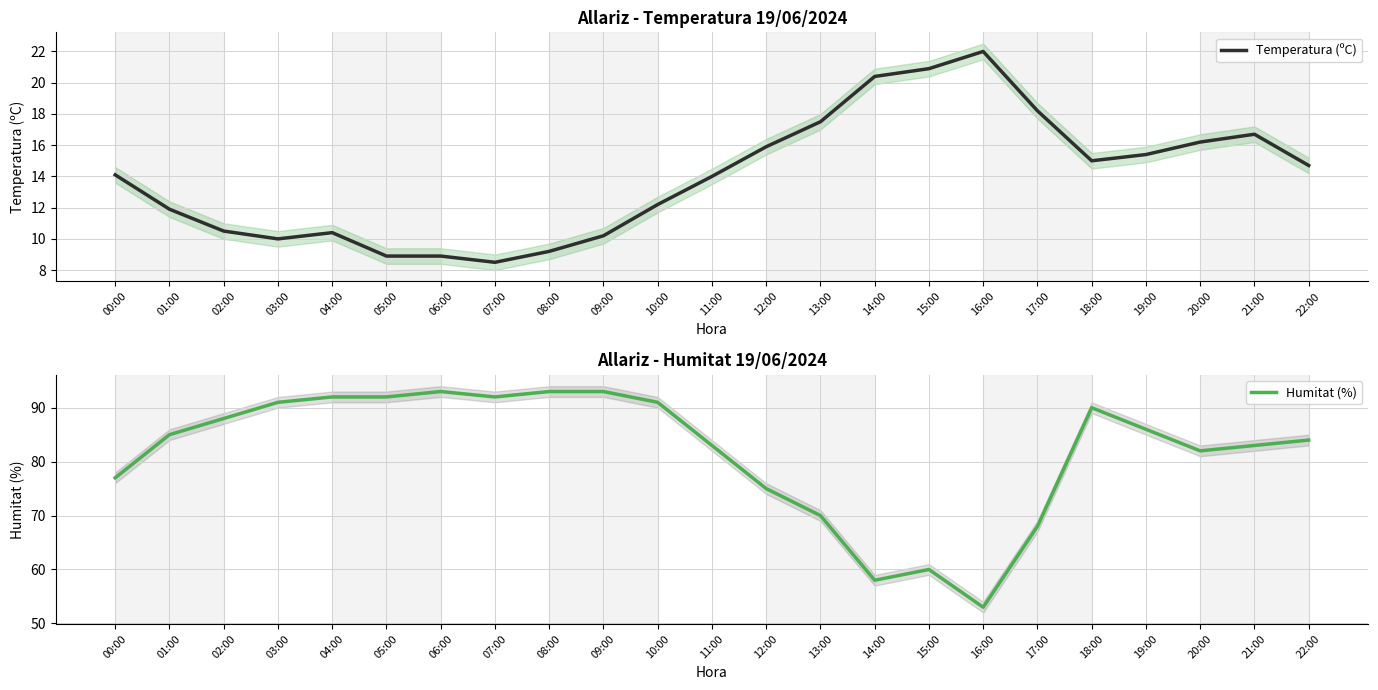

Which series has the largest total across all categories?

Humitat (%)